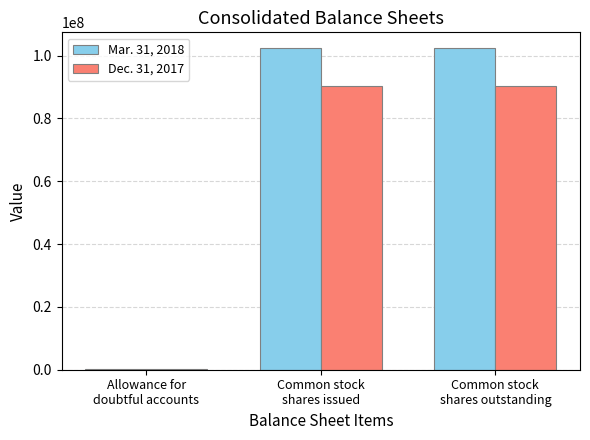

Does the chart contain stacked bars?

No